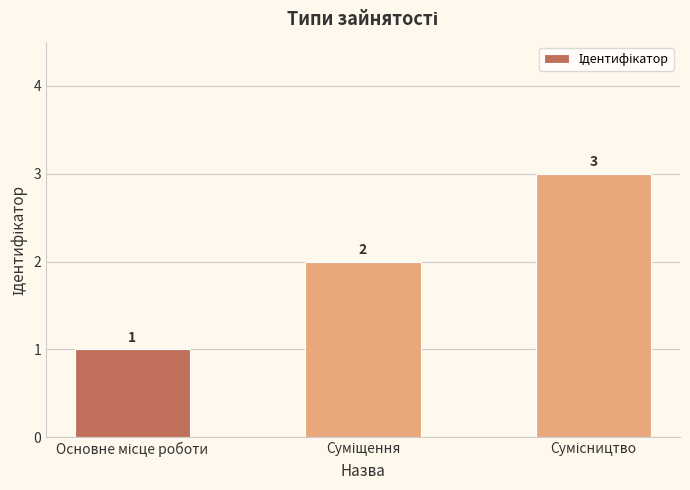

How many values are between 1 and 3?

3